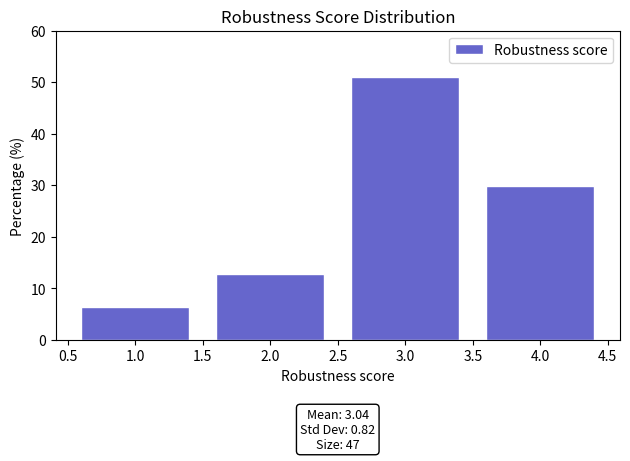

Over which range of the x-axis is the bar tallest?

2.5 to 3.5